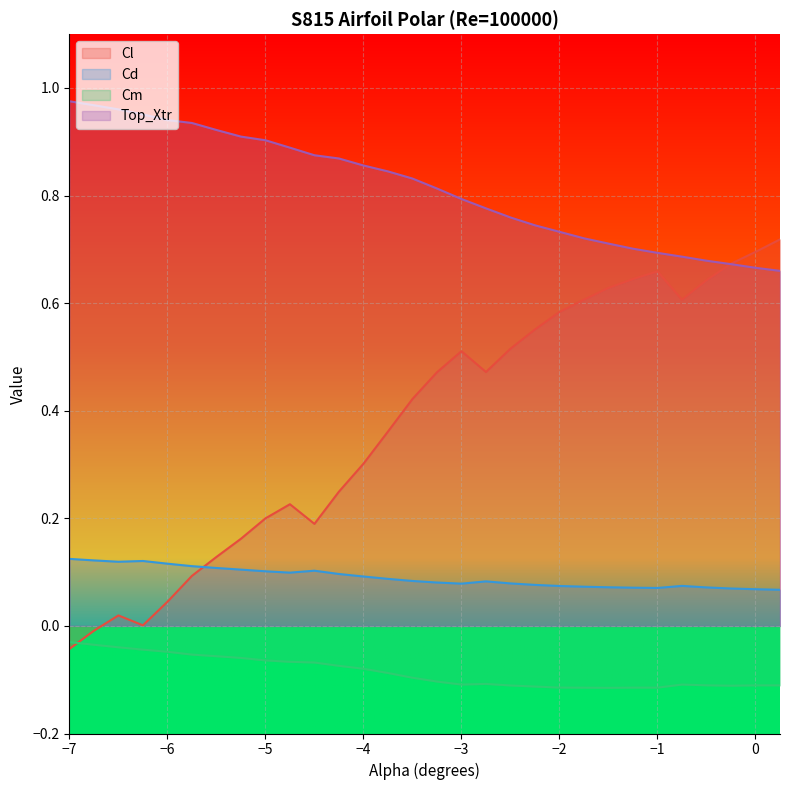

Between -4.25 and -7.0, which is larger?

-4.25